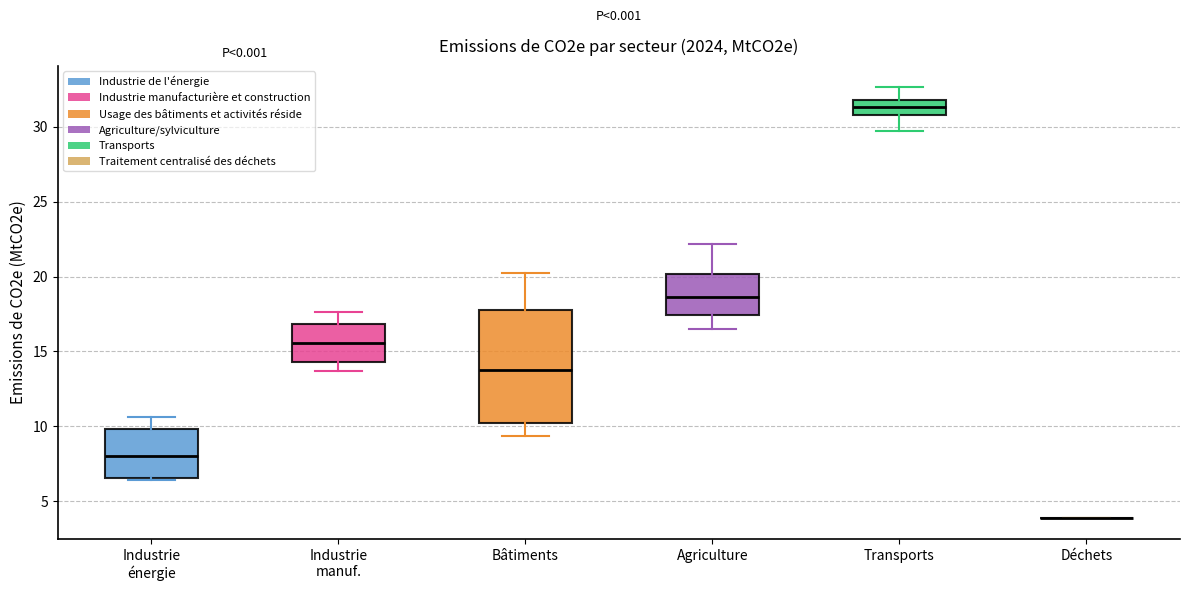

Reading left to right, read every box against the y-axis: the position of its median line, the range the box covers, and the ends of its whiskers. The values are not printed on the chart, so give them approximately, as read against the axis.

Industrie énergie: median 8.0, box 6.5 to 10.0, whiskers 6.5 to 10.5
Industrie manuf.: median 15.5, box 14.5 to 17.0, whiskers 13.5 to 17.5
Bâtiments: median 13.5, box 10.5 to 18.0, whiskers 9.5 to 20.0
Agriculture: median 18.5, box 17.5 to 20.0, whiskers 16.5 to 22.0
Transports: median 31.5, box 30.5 to 32.0, whiskers 29.5 to 32.5
Déchets: box collapsed to a line at 4.0, whiskers 4.0 to 4.0